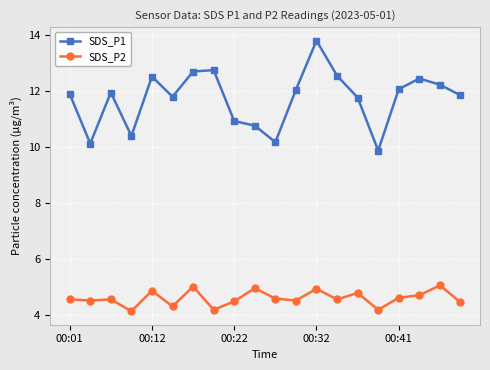

List the series in order of their overall mean, lowest first.

SDS_P2, SDS_P1